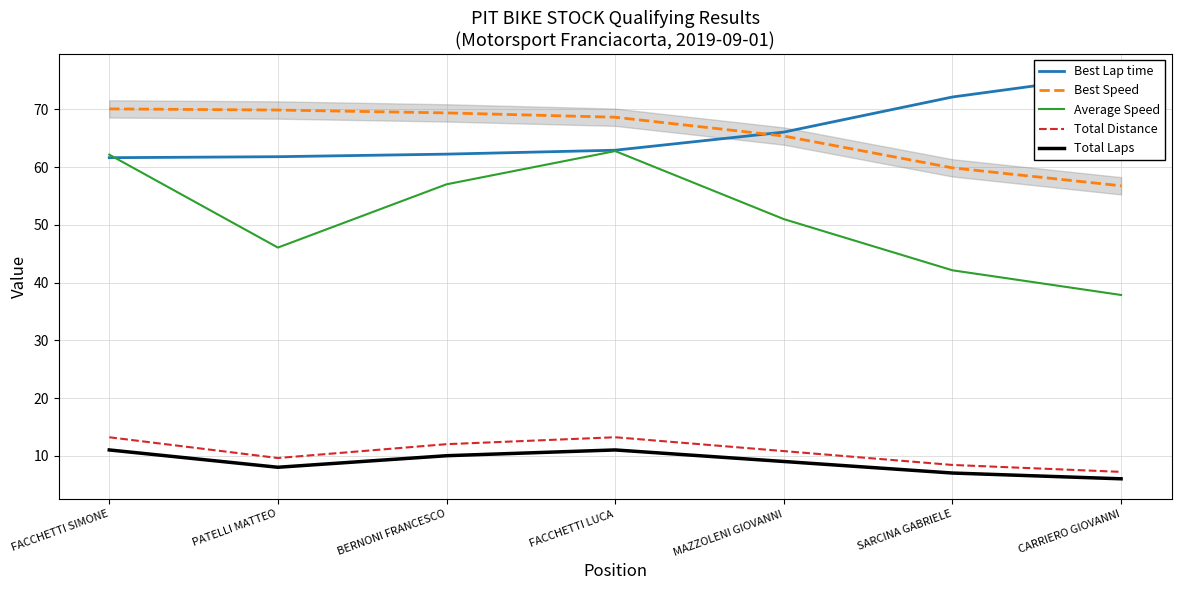

True or false: Total Distance has more than 1 points higher than both neighbors.

False